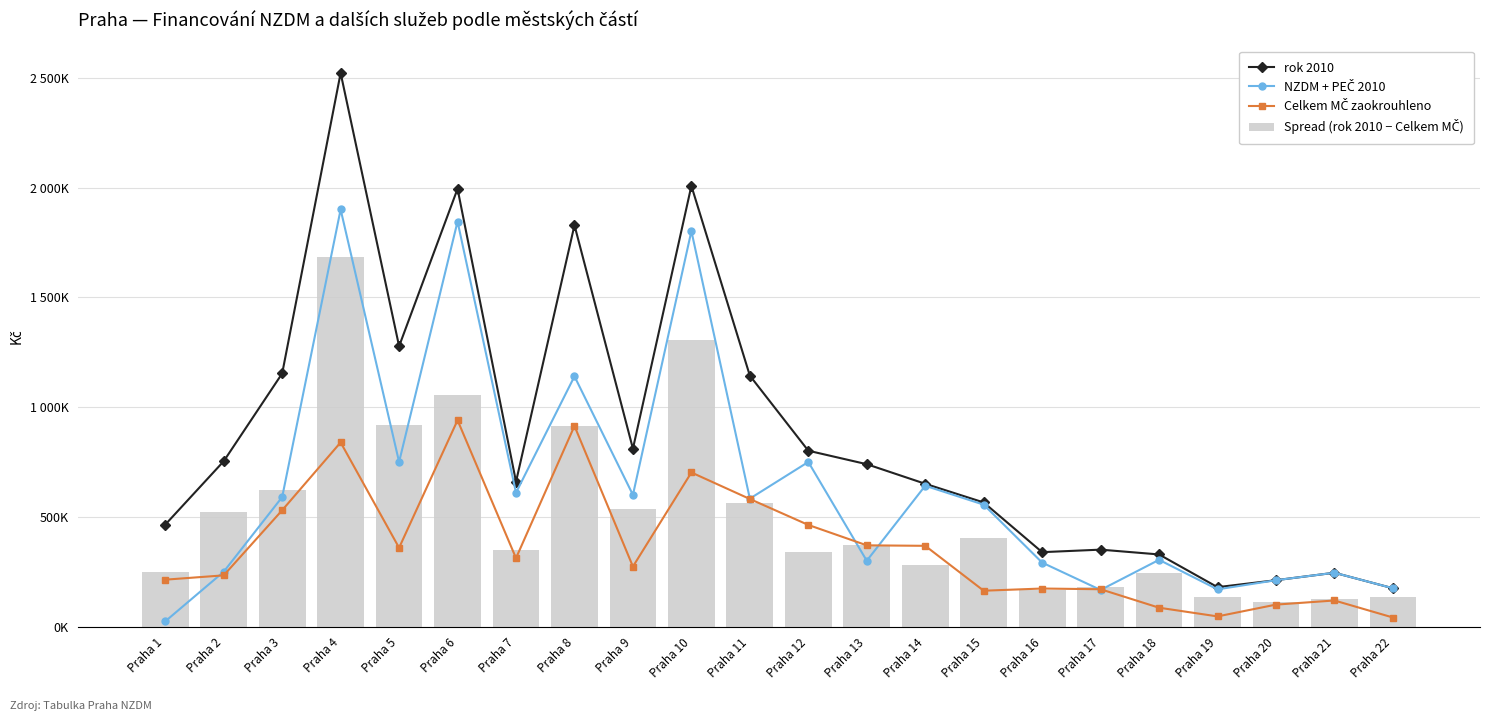

Reading left to right, what are all the values shown in this chart?

rok 2010: Praha 1=464500	Praha 2=753400	Praha 3=1153100	Praha 4=2521500	Praha 5=1277100	Praha 6=1994000	Praha 7=660000	Praha 8=1828500	Praha 9=810500	Praha 10=2007600	Praha 11=1143100	Praha 12=801200	Praha 13=739800	Praha 14=650600	Praha 15=565500	Praha 16=339100	Praha 17=350600	Praha 18=328700	Praha 19=179700	Praha 20=211400	Praha 21=245400	Praha 22=174700
NZDM + PEČ 2010: Praha 1=24000	Praha 2=250000	Praha 3=590000	Praha 4=1900000	Praha 5=750100	Praha 6=1845000	Praha 7=610000	Praha 8=1140000	Praha 9=600000	Praha 10=1801600	Praha 11=583000	Praha 12=750000	Praha 13=300000	Praha 14=641600	Praha 15=555500	Praha 16=291600	Praha 17=167000	Praha 18=304200	Praha 19=169700	Praha 20=211400	Praha 21=245400	Praha 22=174700
Celkem MČ zaokrouhleno: Praha 1=213800	Praha 2=233500	Praha 3=530100	Praha 4=839100	Praha 5=359000	Praha 6=940000	Praha 7=311900	Praha 8=913900	Praha 9=273600	Praha 10=702100	Praha 11=581300	Praha 12=463100	Praha 13=370200	Praha 14=368000	Praha 15=163500	Praha 16=173500	Praha 17=170200	Praha 18=86100	Praha 19=46500	Praha 20=100200	Praha 21=119000	Praha 22=41500
Spread (rok 2010 − Celkem MČ): Praha 1=250700	Praha 2=519900	Praha 3=623000	Praha 4=1682400	Praha 5=918100	Praha 6=1054000	Praha 7=348100	Praha 8=914600	Praha 9=536900	Praha 10=1305500	Praha 11=561800	Praha 12=338100	Praha 13=369600	Praha 14=282600	Praha 15=402000	Praha 16=165600	Praha 17=180400	Praha 18=242600	Praha 19=133200	Praha 20=111200	Praha 21=126400	Praha 22=133200